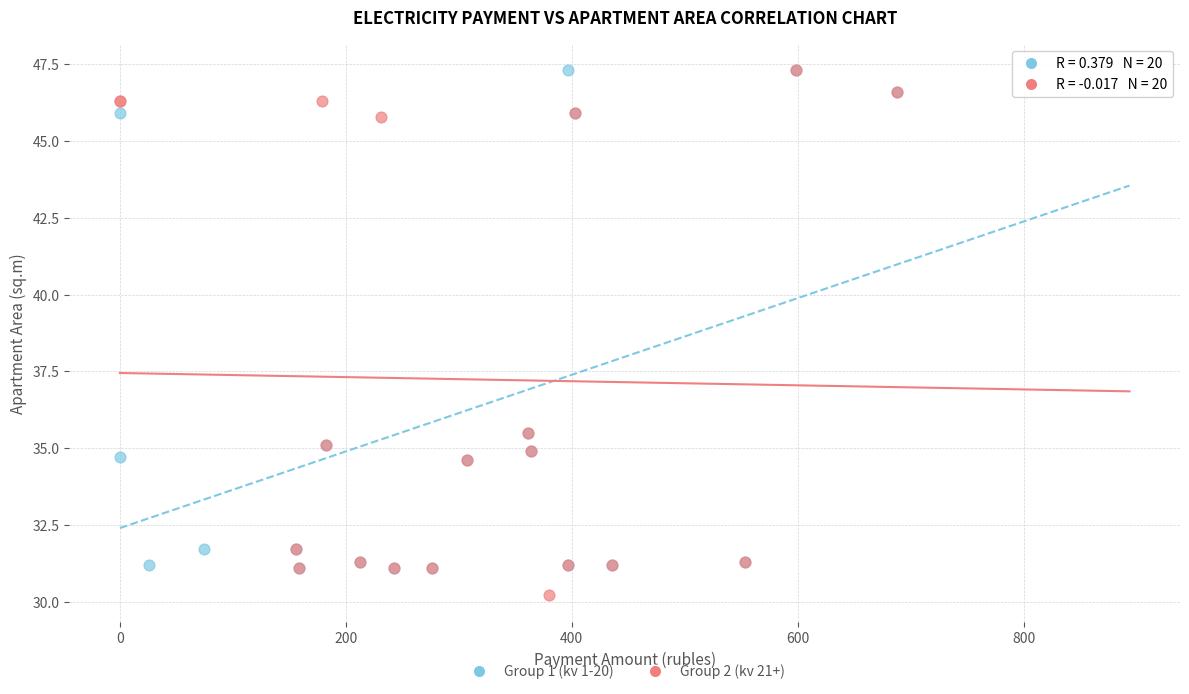

What are all the series names shown in the legend?

Group 1 (kv 1-20), Group 2 (kv 21+)